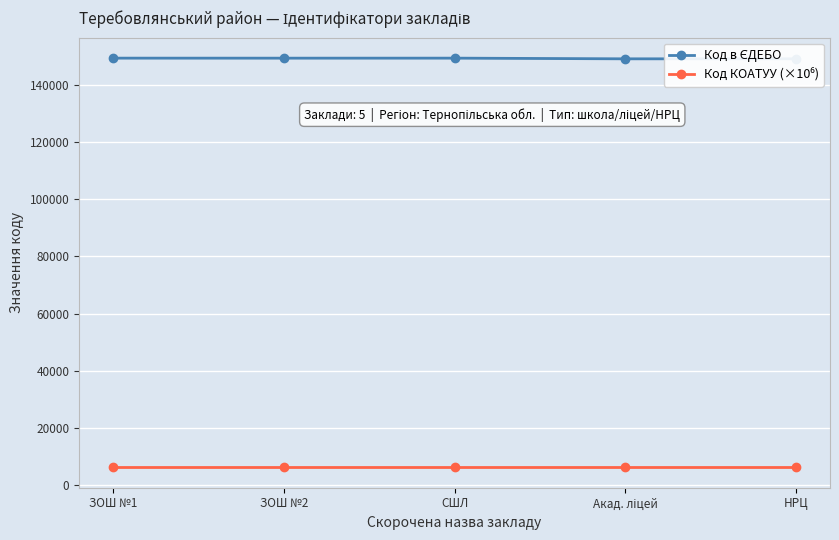

What is the spread (max minus min) of values at ЗОШ №2?

143365.0